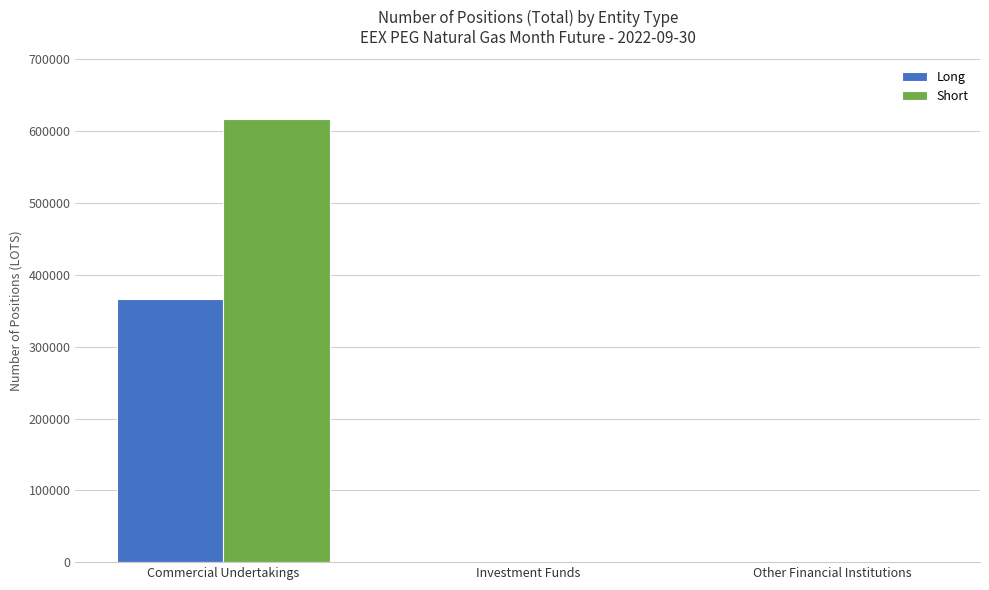

Is the value of Short at Commercial Undertakings greater than the value of Long at Commercial Undertakings?

Yes